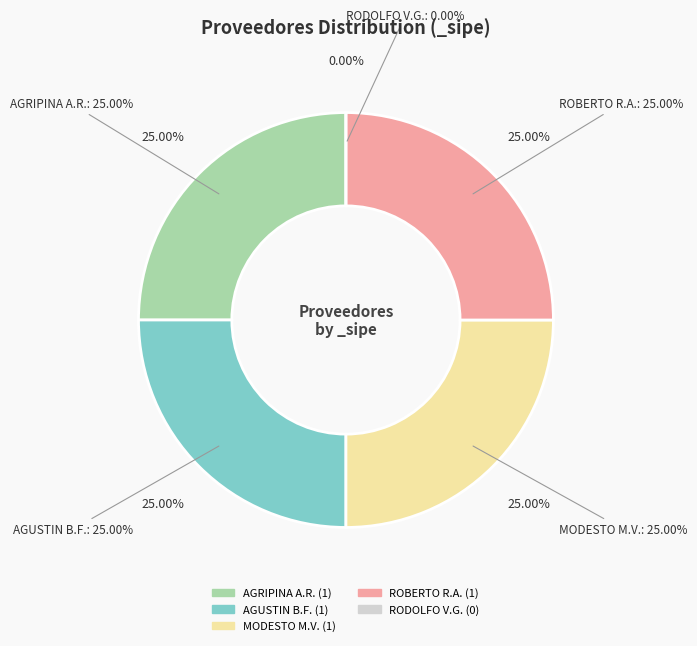

Does any single category account for the majority?

No